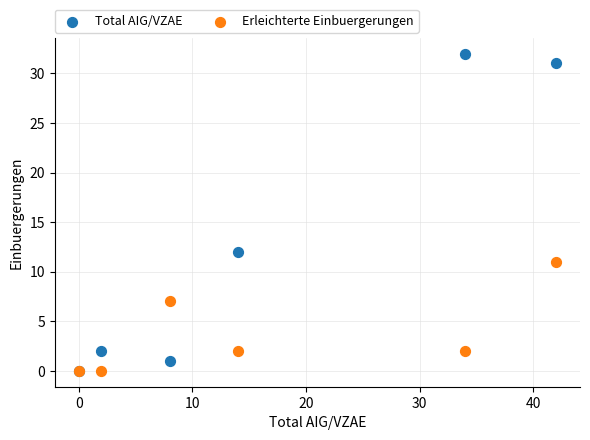

Which series reaches the maximum Y coordinate?

Total AIG/VZAE